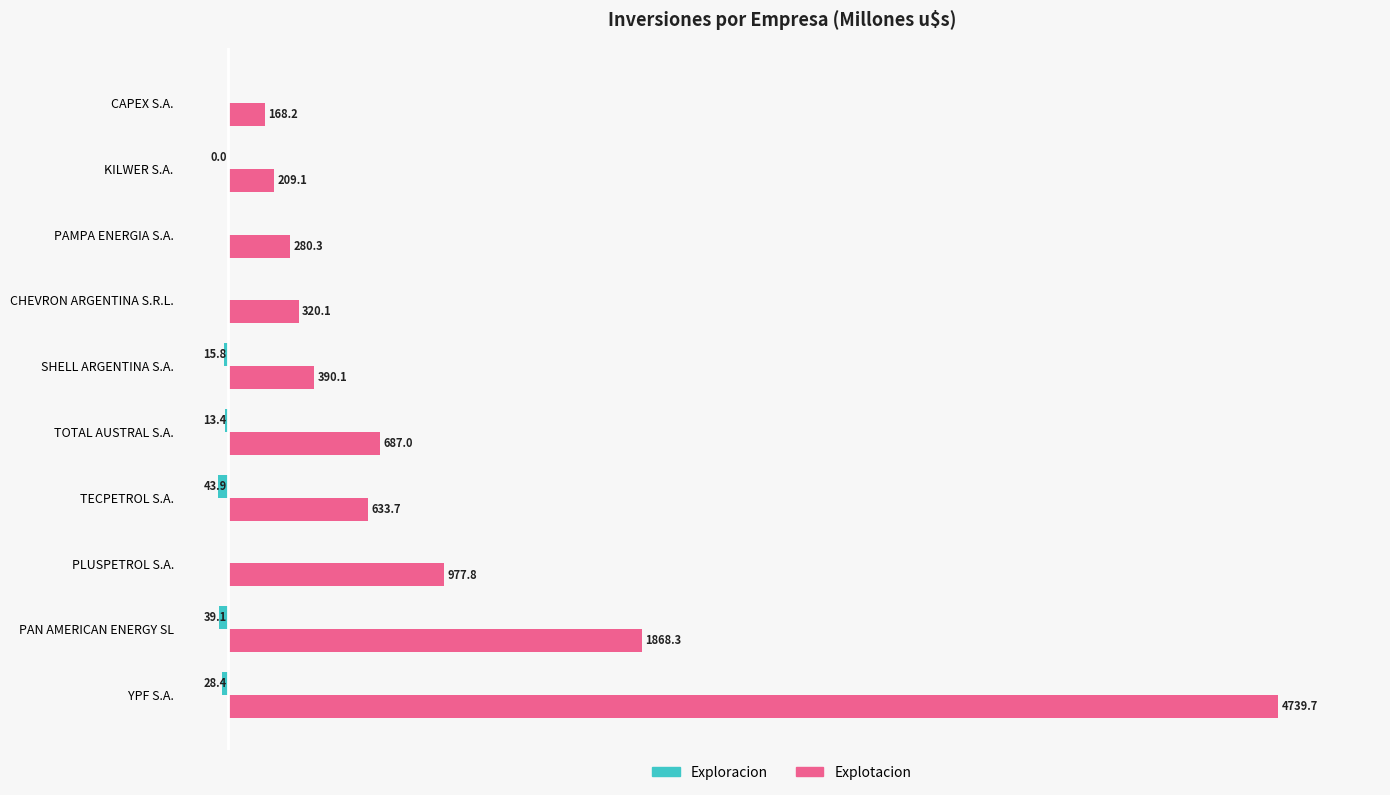

Which category has the highest value in the Explotacion series?

YPF S.A.